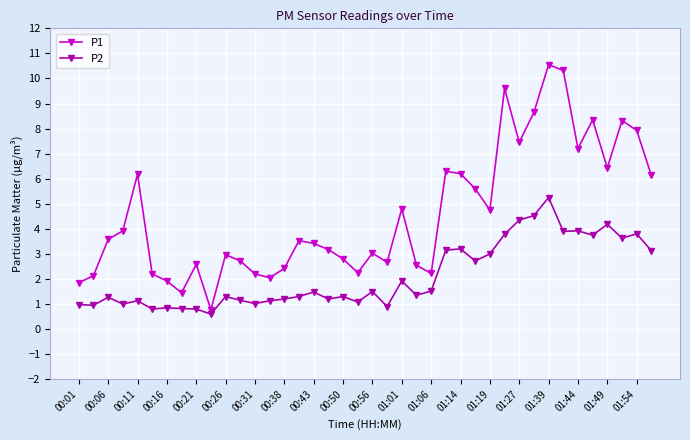

Rank the series by their maximum value, from lowest to highest.

P2, P1